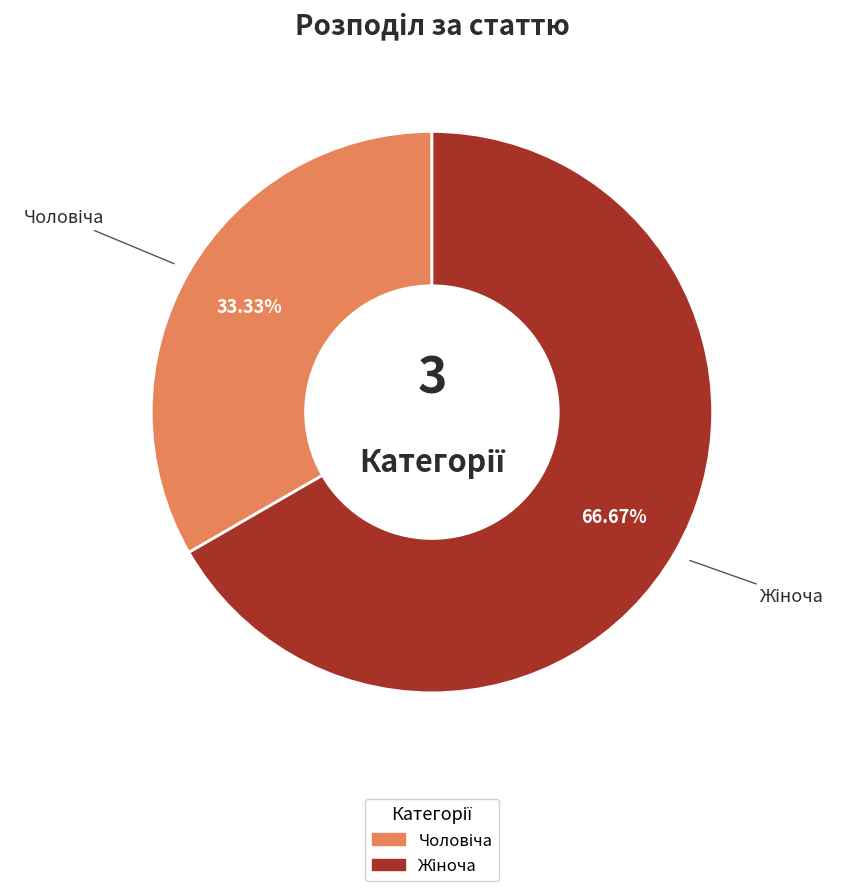

Is there a majority slice in this chart?

Yes